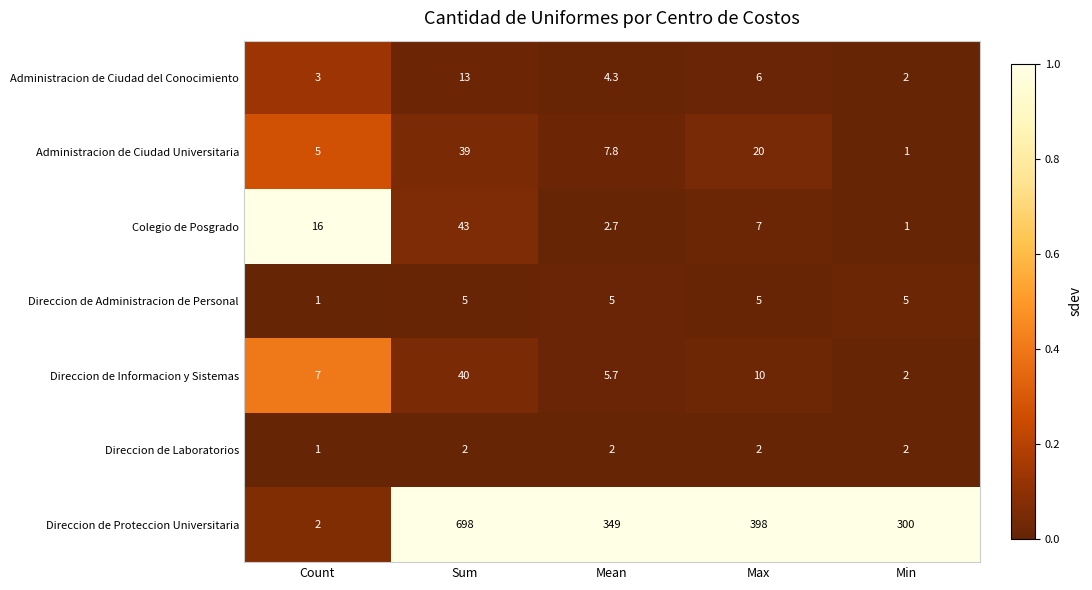

How many Direccion de Laboratorios values are between 2 and 3?

4